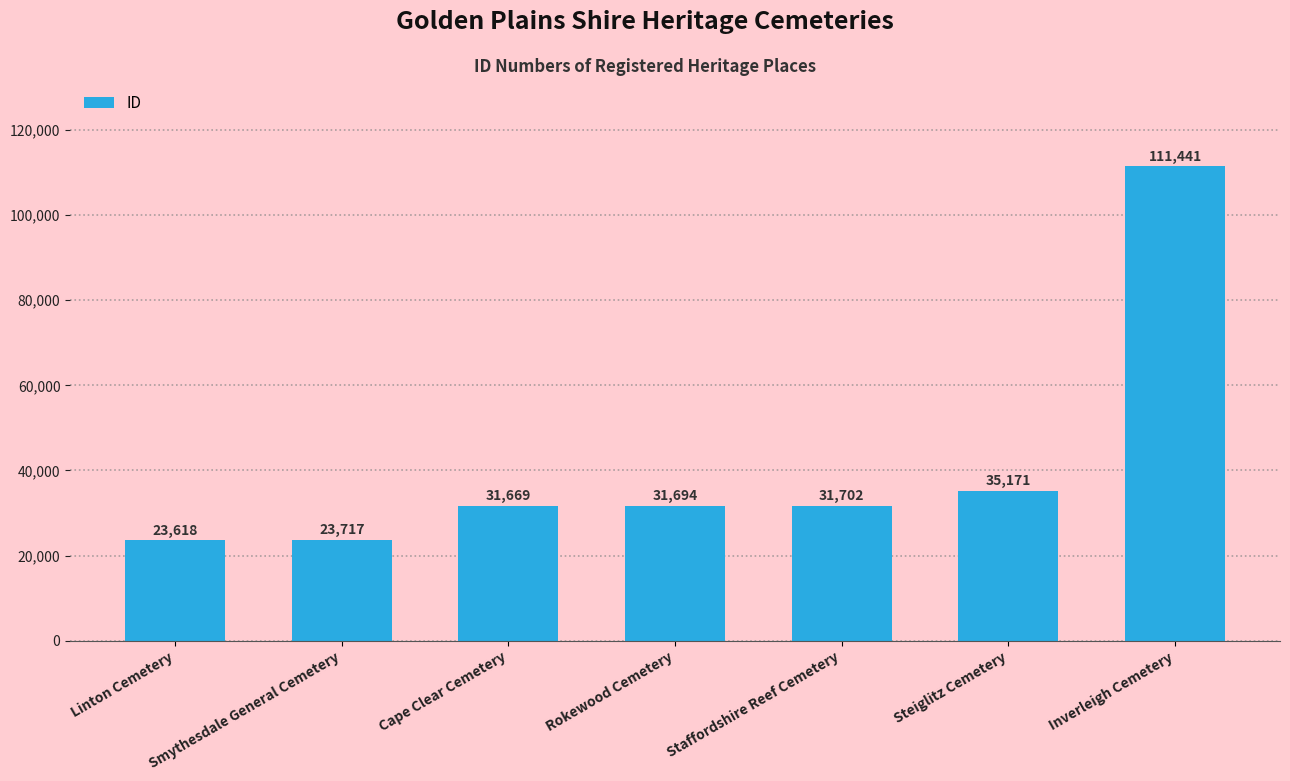

How many bars are there in total?

7